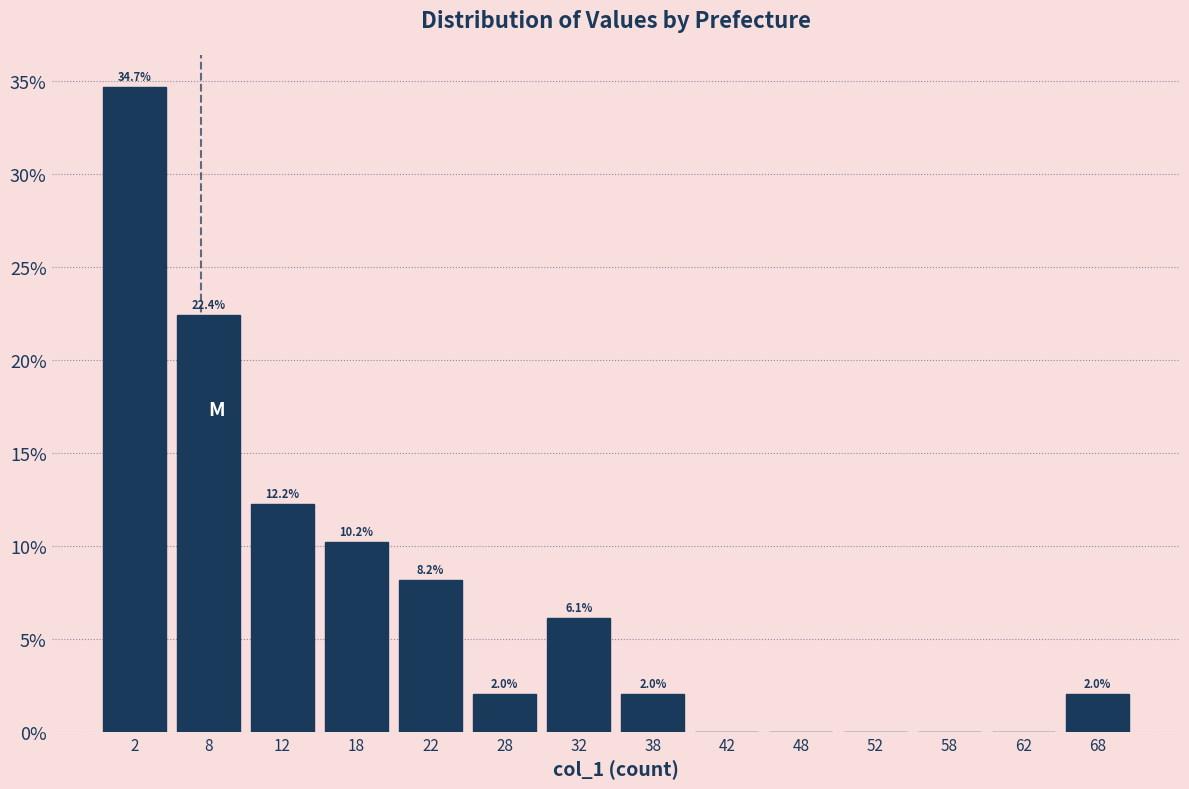

Which range on the x-axis has the tallest bar?

0 to 5